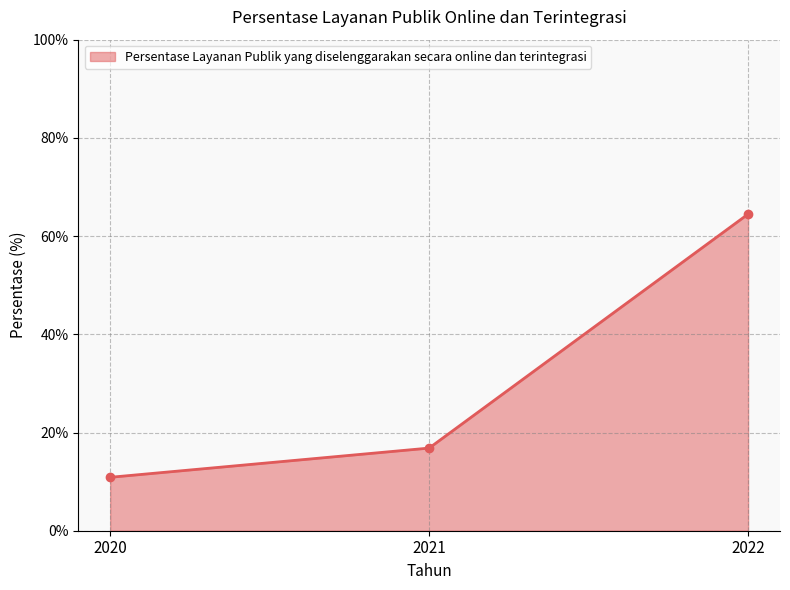

Which label corresponds to the largest value in the chart?

2022